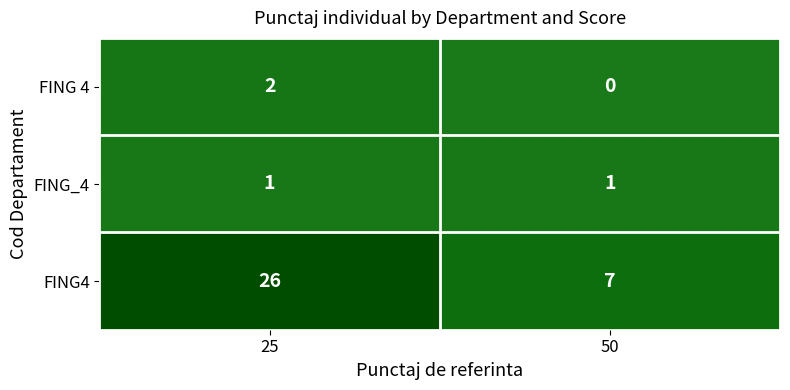

Reading left to right, list all the values displayed in this chart.

FING 4: 25=2	50=0
FING_4: 25=1	50=1
FING4: 25=26	50=7